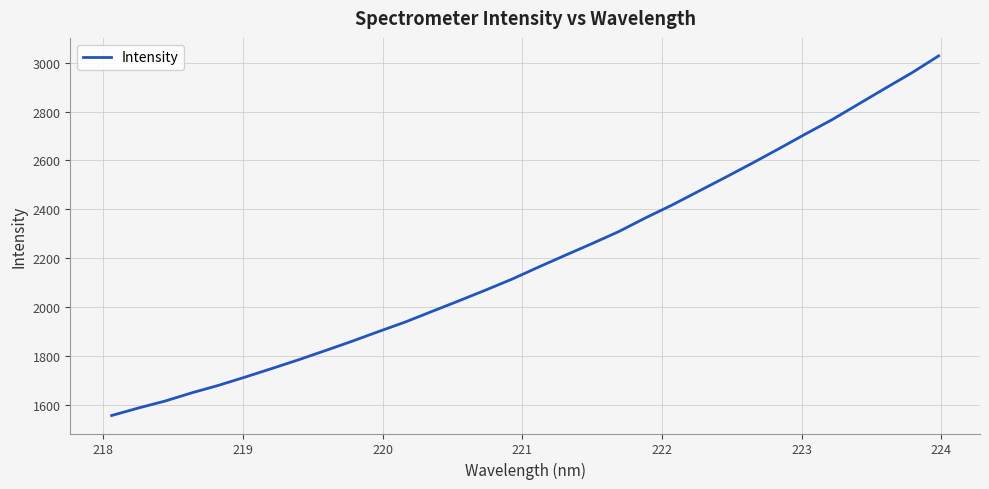

Does the chart display data point markers on the line(s)?

No